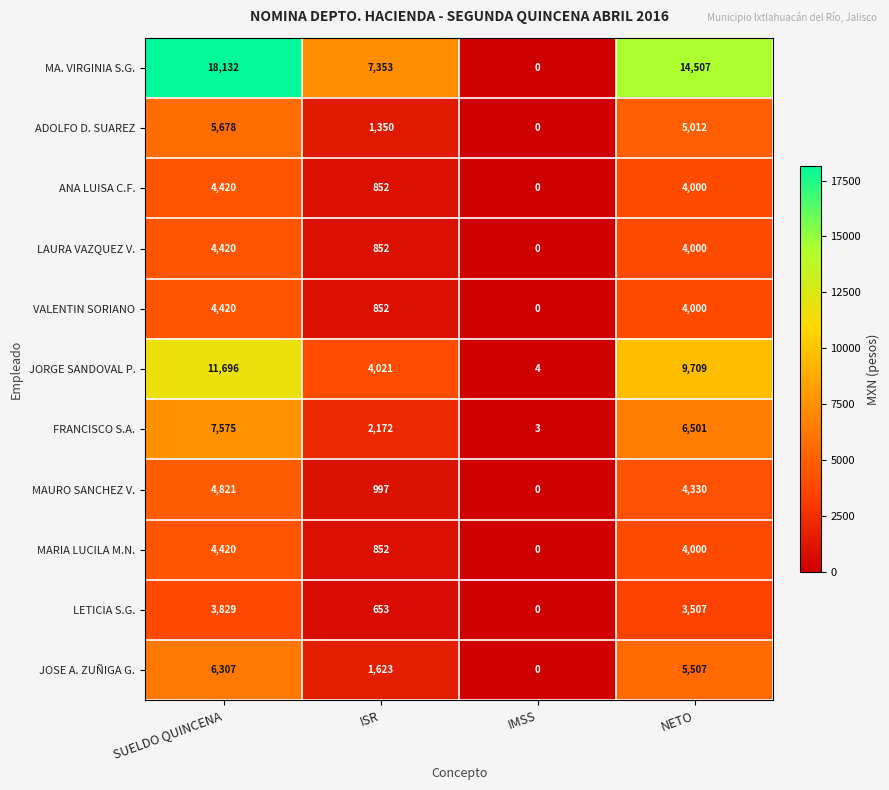

The value of FRANCISCO S.A. at ISR is 3444. True or false?

False